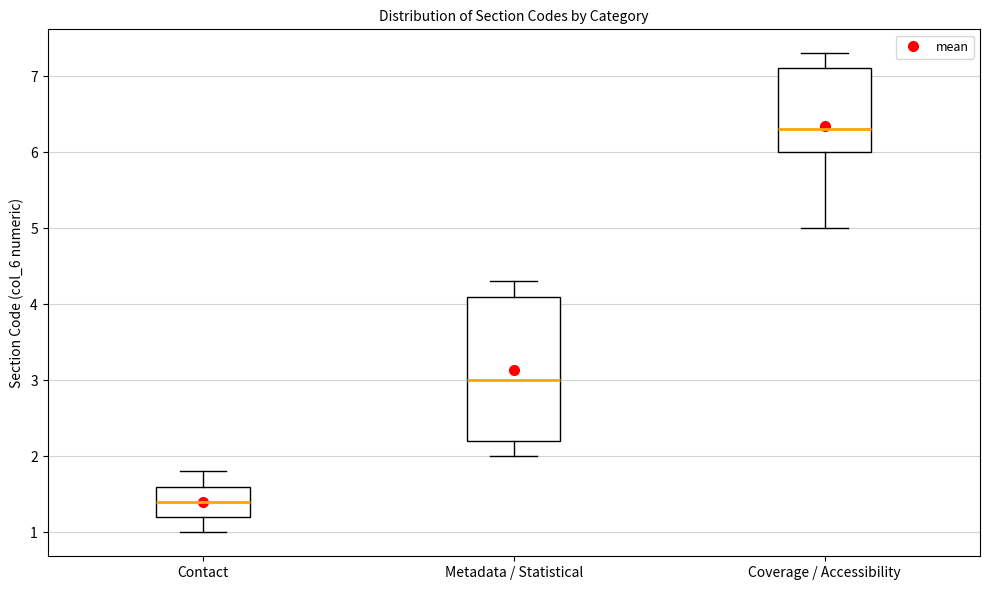

Where does the upper whisker of the box for Metadata / Statistical end on the y-axis? The values are not printed on the chart, so give them approximately, as read against the axis.

4.3